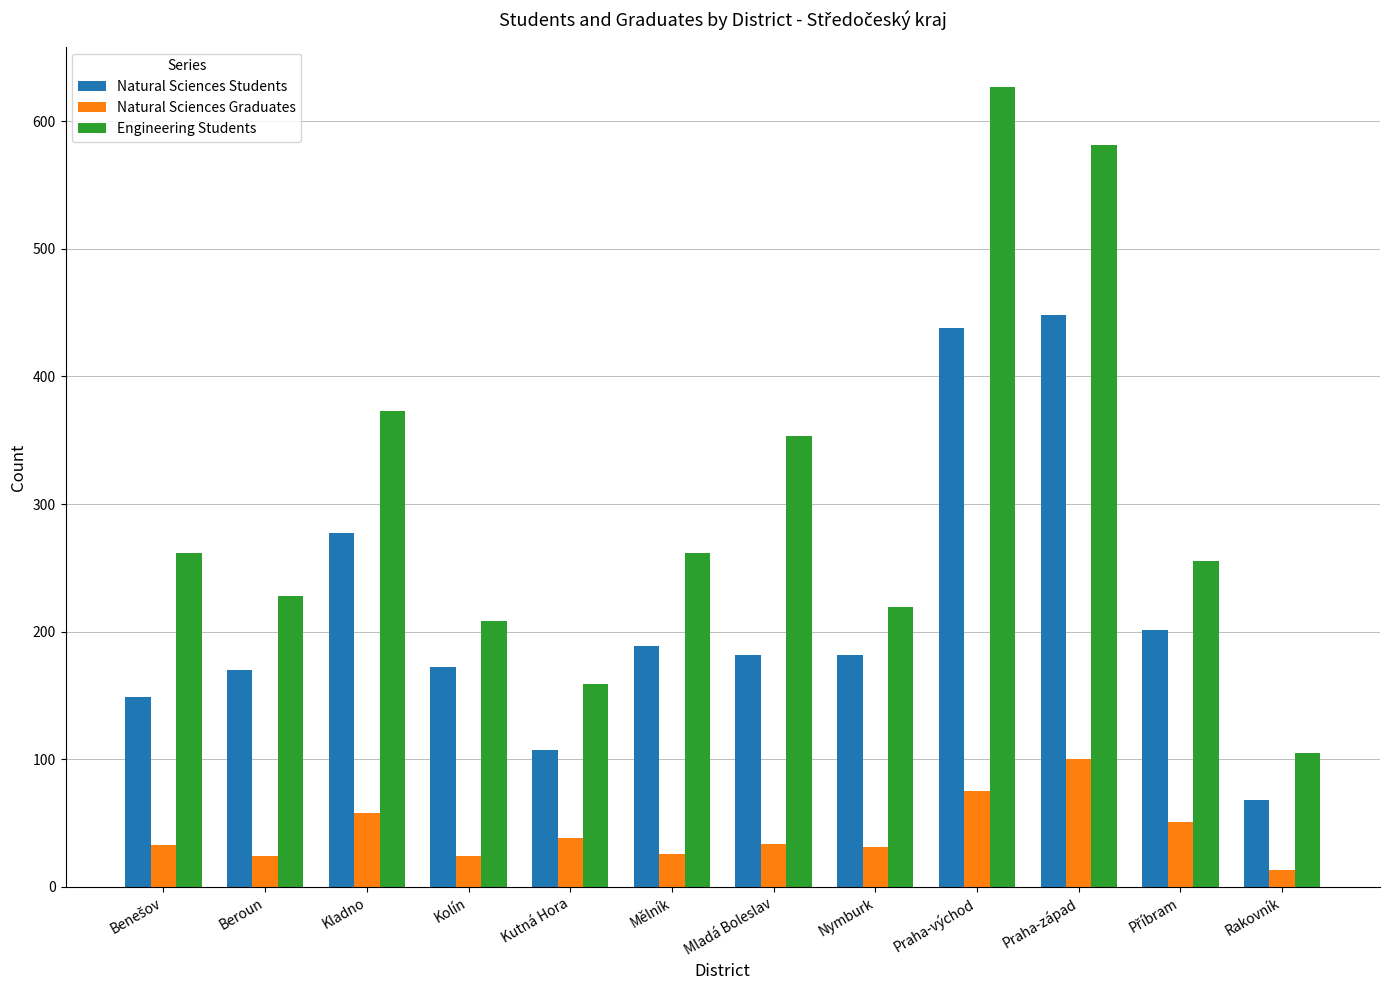

What position from the left is Mělník?

6